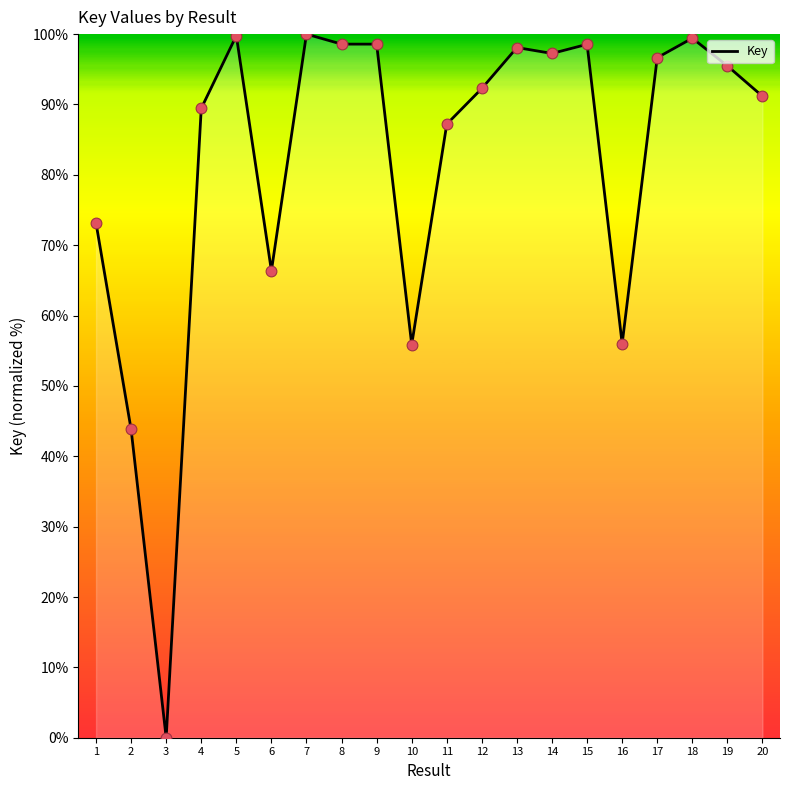

Approximately how many times larger is the value at 12 compared to 5?

0.9